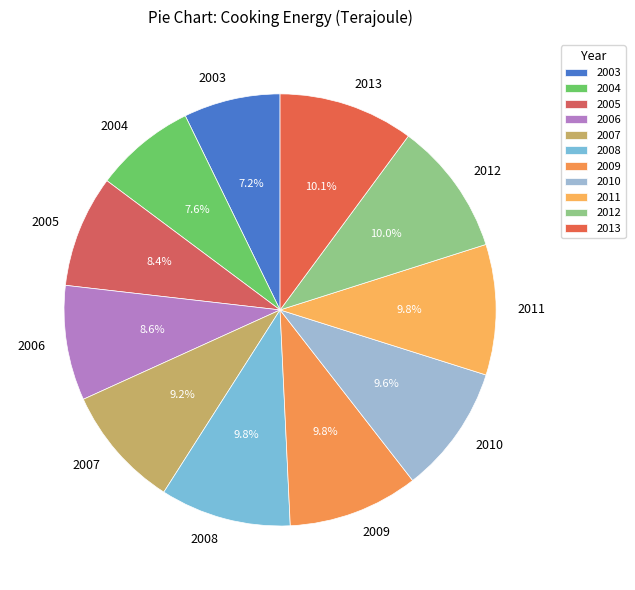

To the nearest percent, what is the difference between the 2003 and 2006 slice percentages?

1%